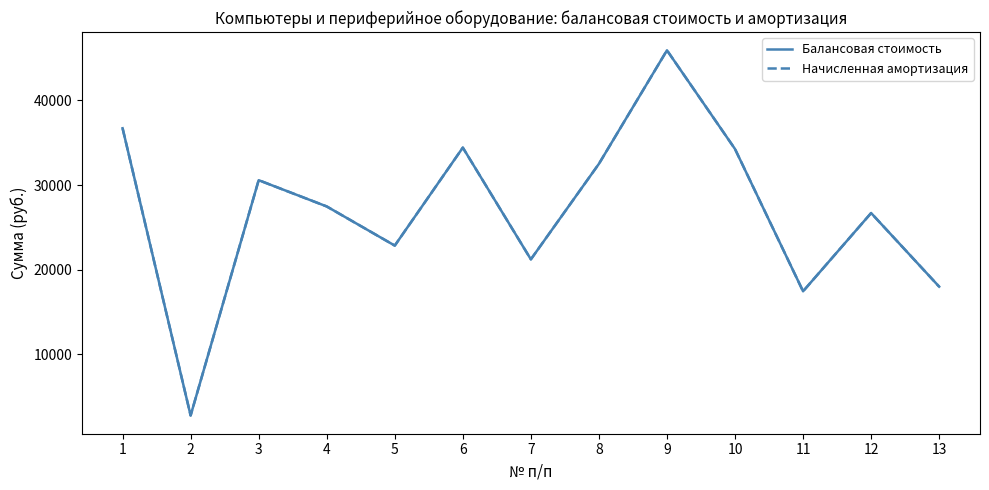

Is the value of Балансовая стоимость at 1 greater than the value of Начисленная амортизация at 8?

Yes